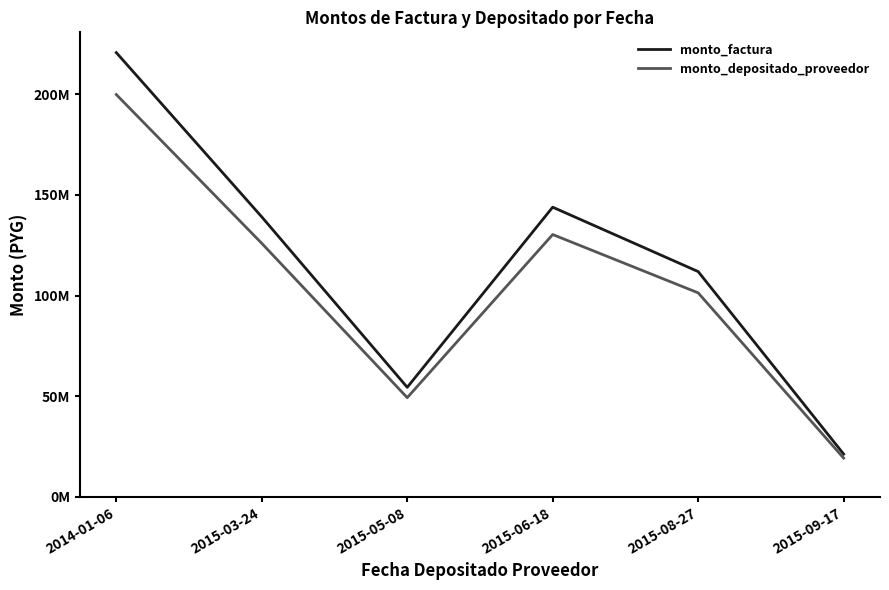

True or false: monto_depositado_proveedor has a value of 224803605 at 2015-06-18.

False